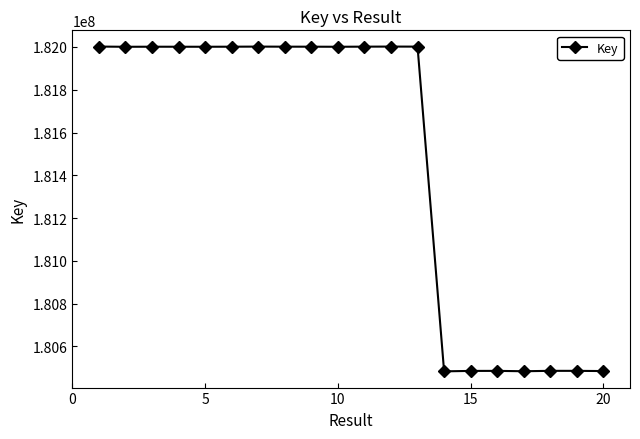

What is the value of the 19th point from the left?

180486161